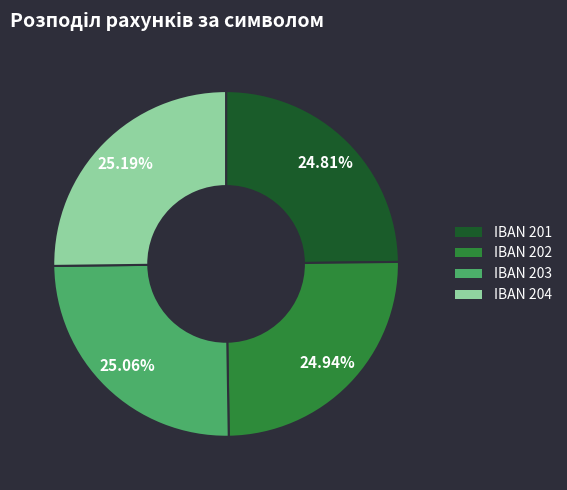

Is there a majority slice in this chart?

No